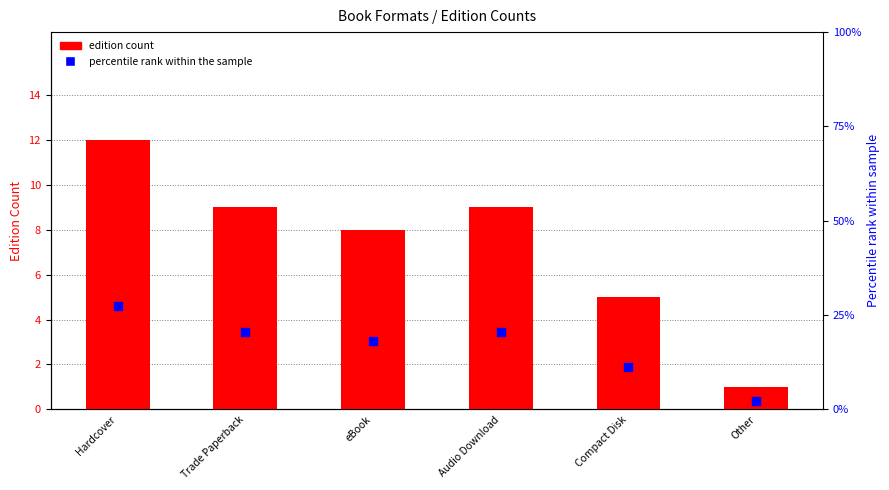

Which series has the largest Y range (max minus min)?

percentile rank within the sample